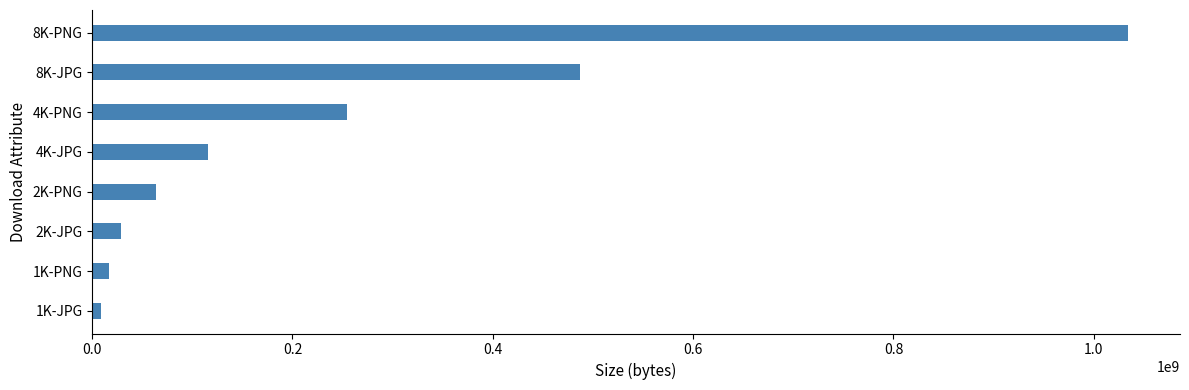

At which label is the value closest to 521349423?

8K-JPG